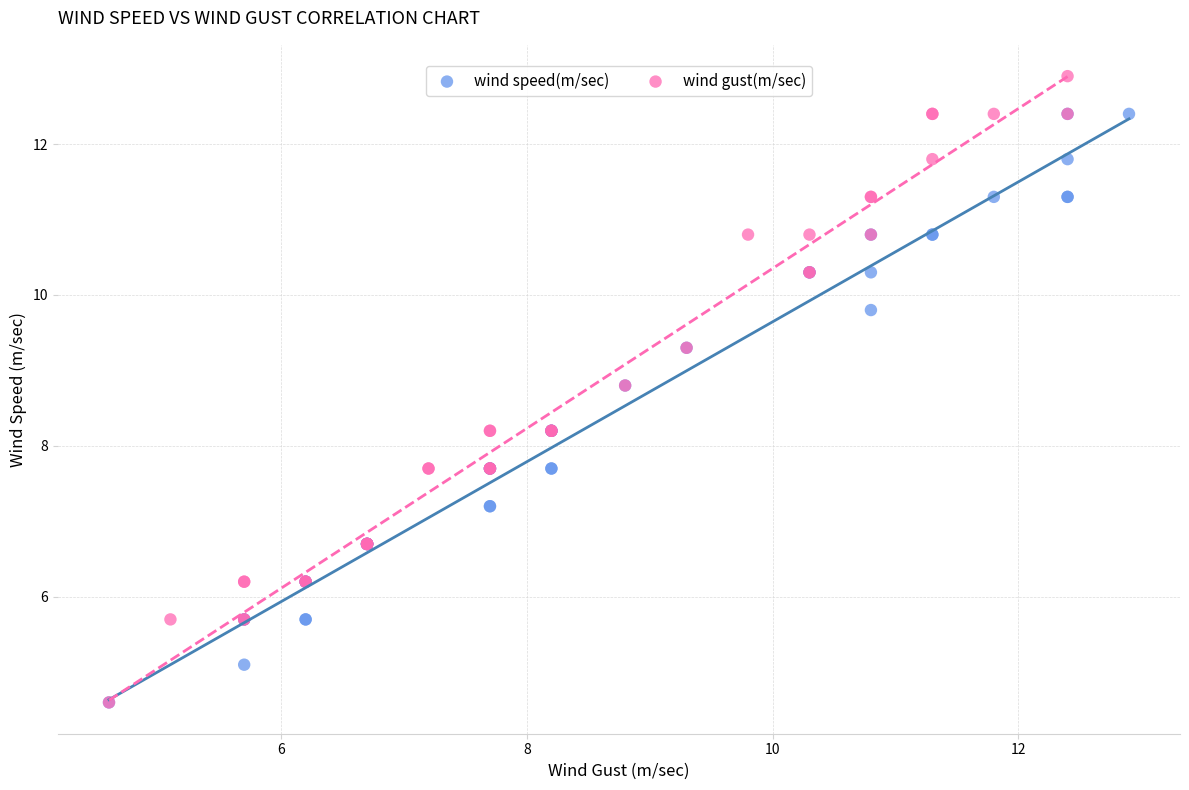

Which series reaches the maximum Y coordinate?

wind gust(m/sec)